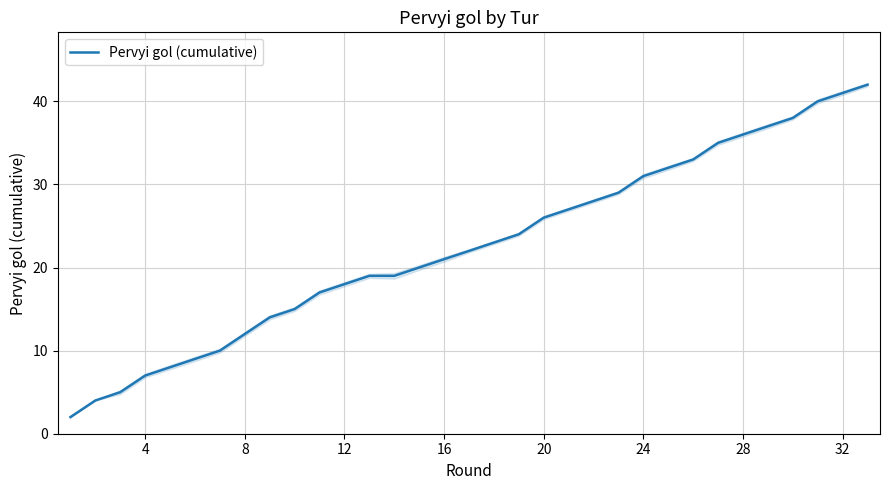

Between 11 and 16, which is larger?

16